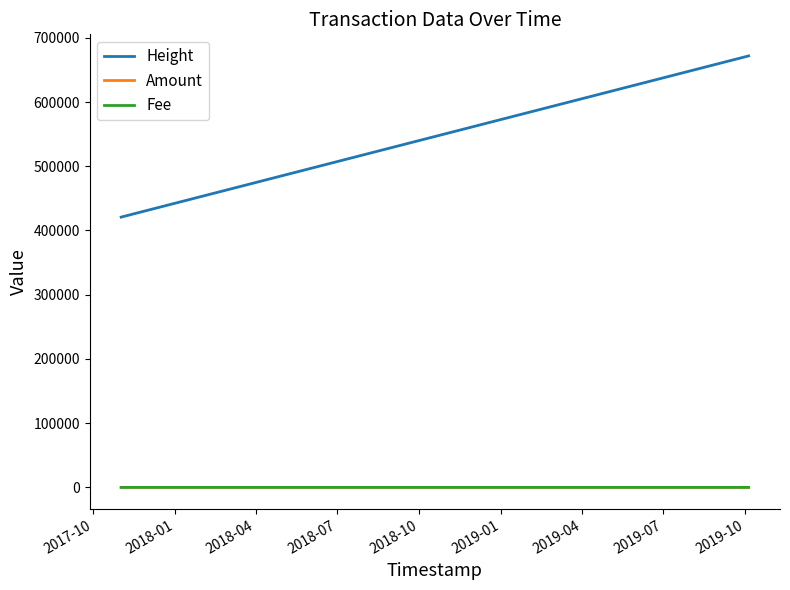

At how many categories does at least one series exceed 321069?

8